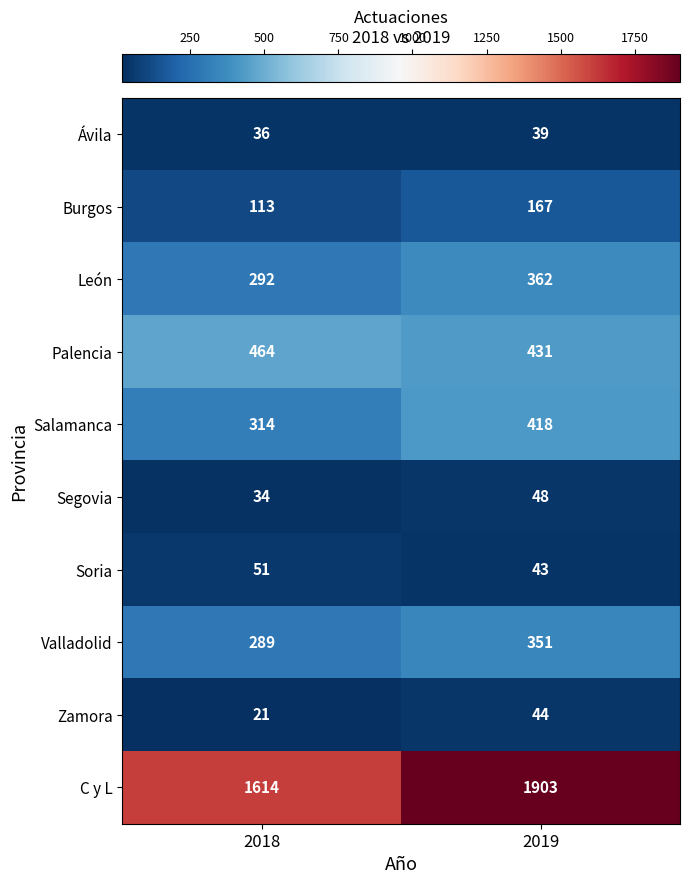

Which label corresponds to the largest value in the chart?

2019